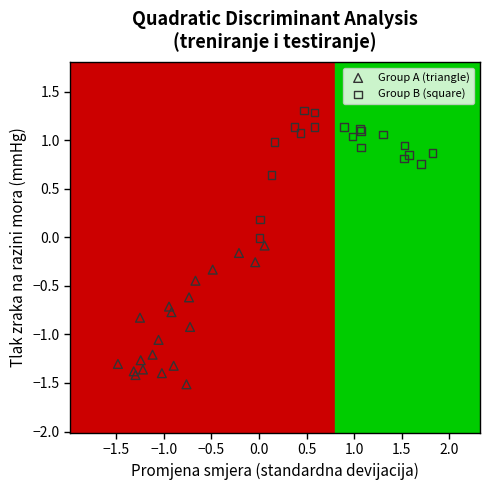

Which series contains the lowest Y value?

Group A (triangle)